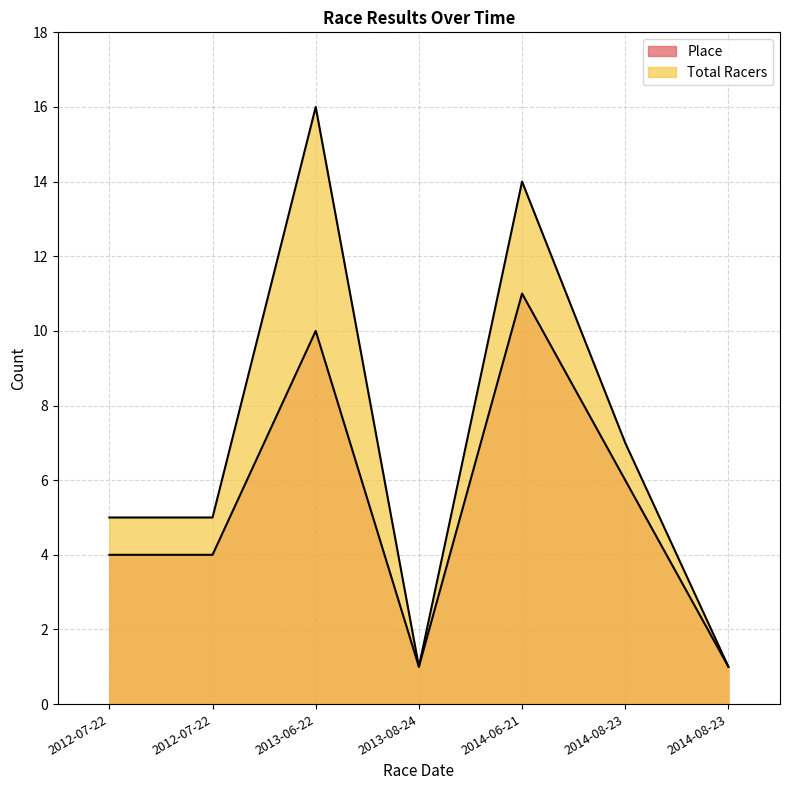

In Total Racers, how many points are lower than both neighbors (excluding endpoints)?

1